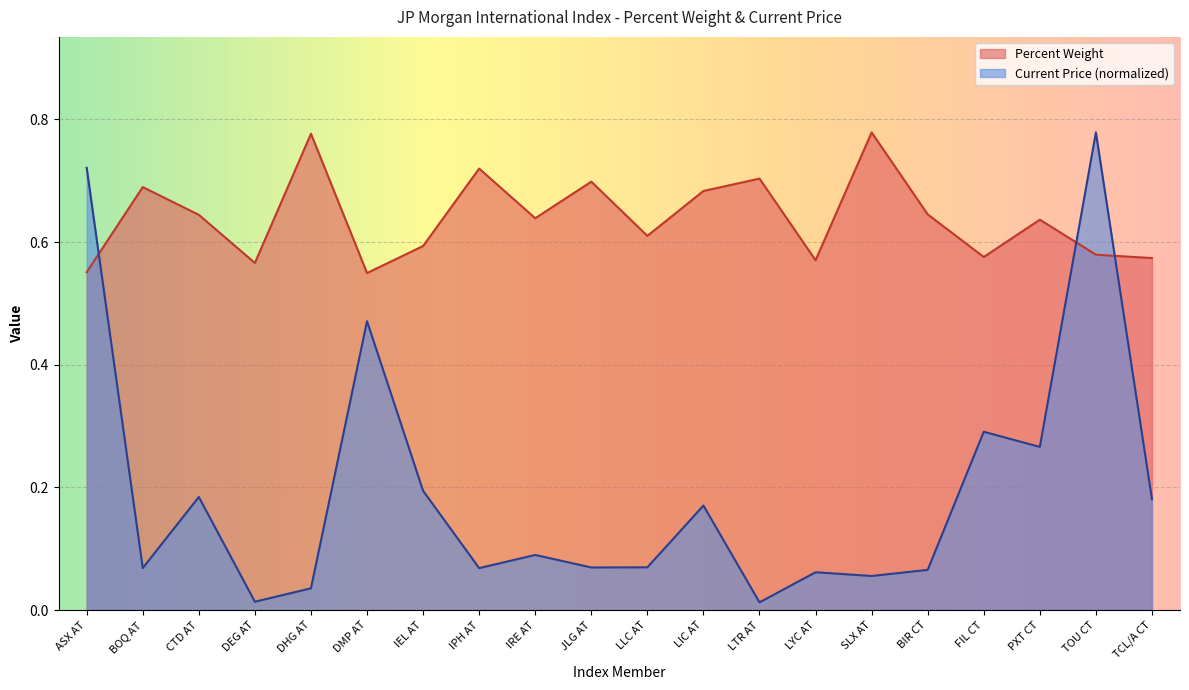

What are all the series names shown in the legend?

Percent Weight, Current Price (normalized)